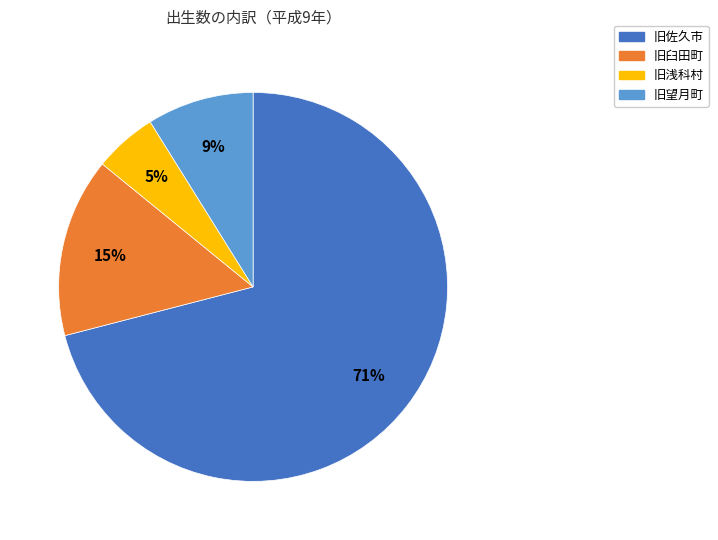

To the nearest percent, what portion does 旧浅科村 represent?

5%